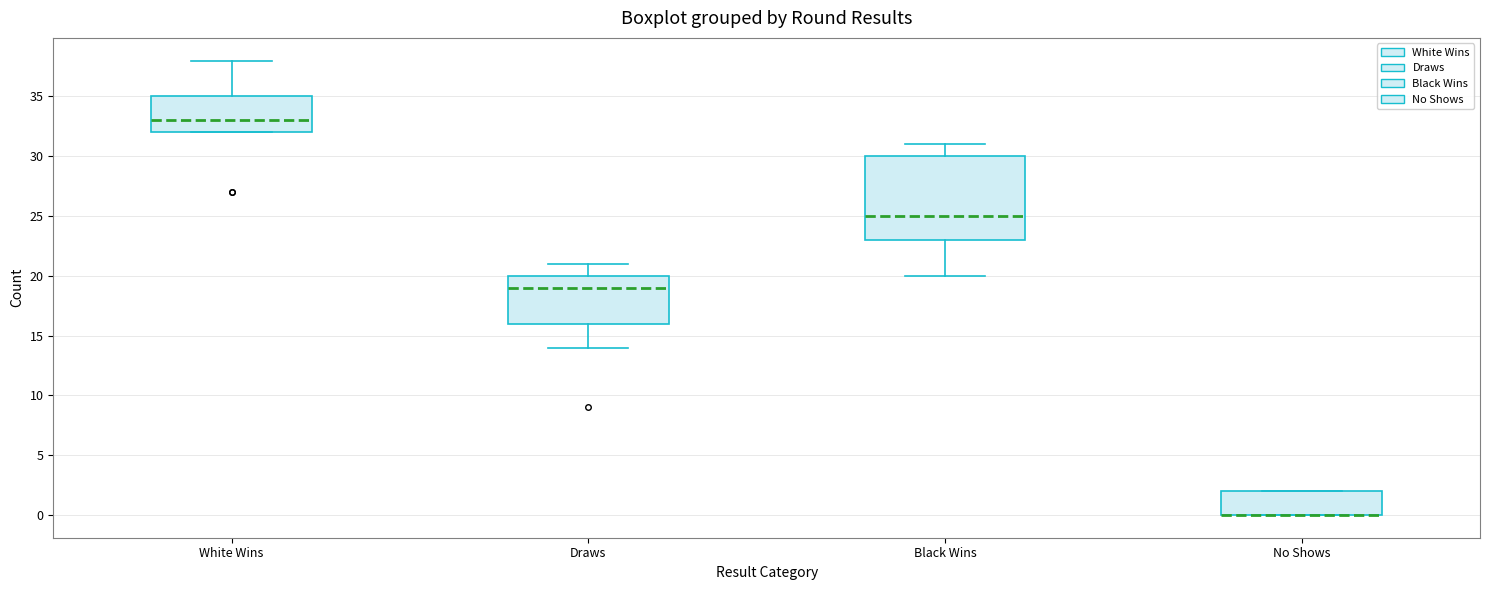

Where is the lower edge of the box for Black Wins on the y-axis? The values are not printed on the chart, so give them approximately, as read against the axis.

23